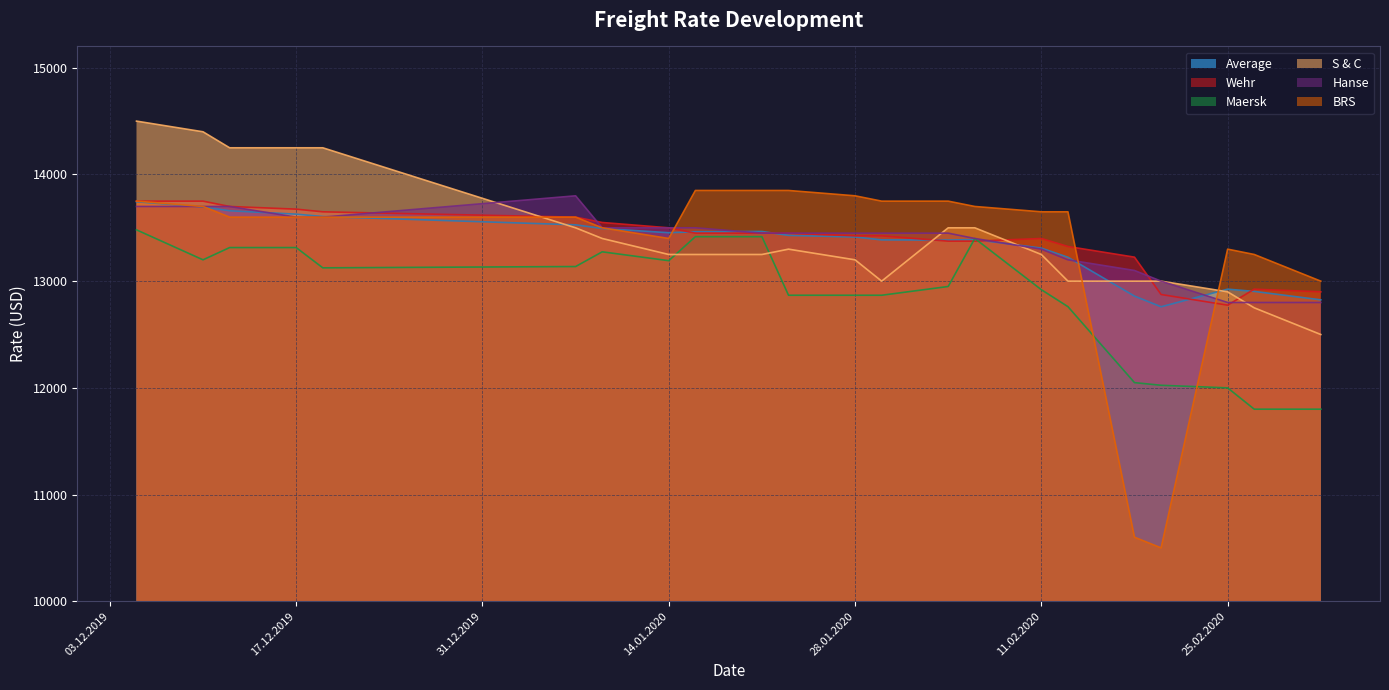

Reading left to right, list all the values displayed in this chart.

Average: 13744	13696	13660	13628	13606	13528	13494	13454	13463	13466	13429	13414	13387	13385	13390	13310	13224	12860	12760	12925	12904	12825
Wehr: 13750	13750	13700	13675	13650	13600	13550	13500	13450	13450	13450	13425	13425	13375	13375	13400	13325	13225	12875	12775	12925	12900
Maersk: 13481	13200	13315	13315	13125	13137	13275	13192	13417	13417	12868	12868	12868	12950	13400	12920	12761	12049	12024	12000	11800	11800
S & C: 14500	14400	14250	14250	14250	13500	13400	13250	13250	13250	13300	13200	13000	13500	13500	13250	13000	13000	13000	12900	12750	12500
Hanse: 13700	13700	13700	13600	13600	13800	13500	13500	13500	13450	13450	13450	13450	13450	13400	13300	13200	13100	13000	12800	12800	12800
BRS: 13750	13700	13600	13600	13600	13600	13500	13400	13850	13850	13850	13800	13750	13750	13700	13650	13650	10600	10500	13300	13250	13000